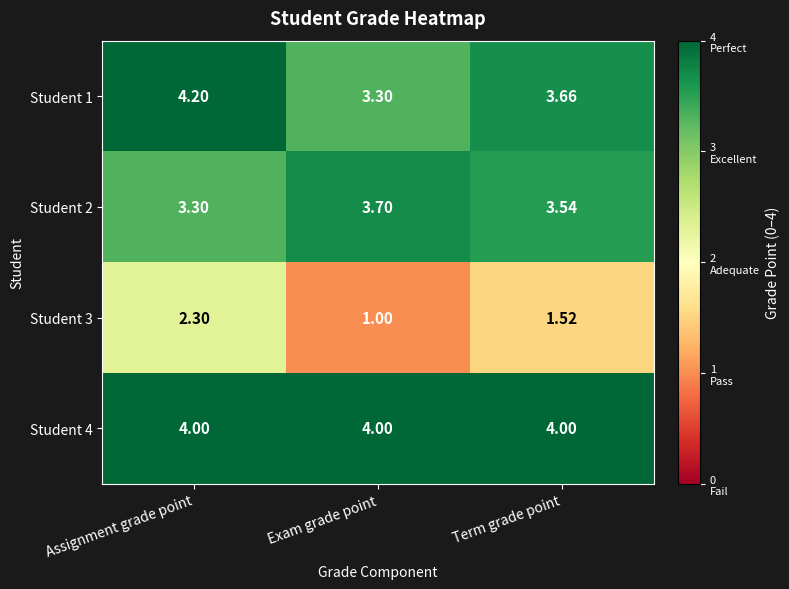

Which category has the highest value in the Student 2 series?

Exam grade point